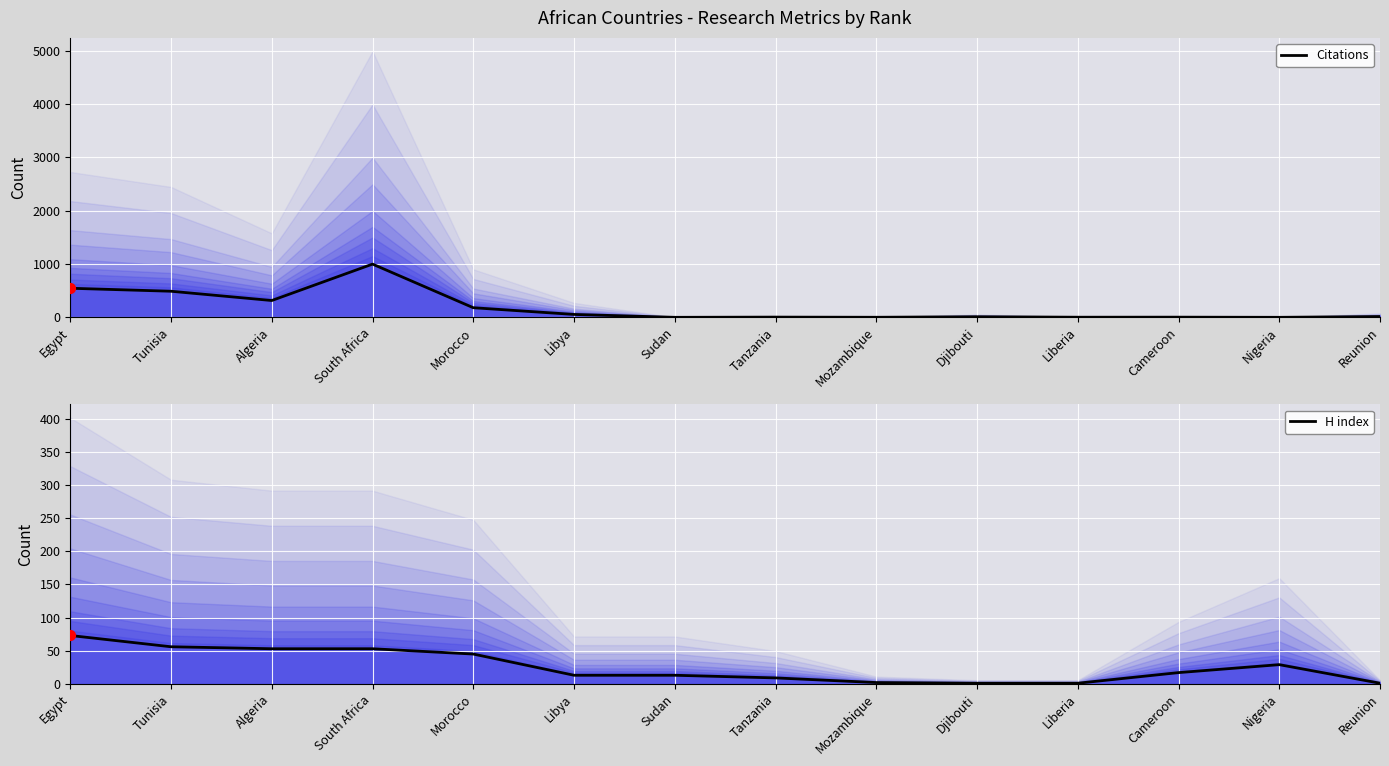

Which series contains the lowest Y value?

Citations